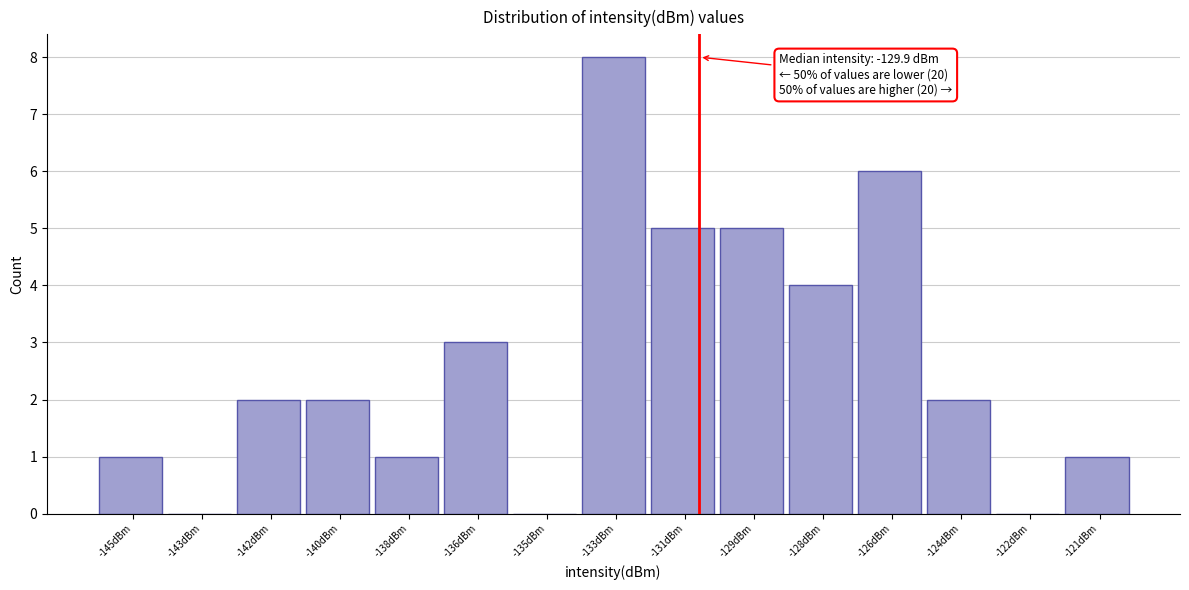

Reading left to right, list all the values displayed in this chart.

-145dBm=1	-143dBm=0	-142dBm=2	-140dBm=2	-138dBm=1	-136dBm=3	-135dBm=0	-133dBm=8	-131dBm=5	-129dBm=5	-128dBm=4	-126dBm=6	-124dBm=2	-122dBm=0	-121dBm=1